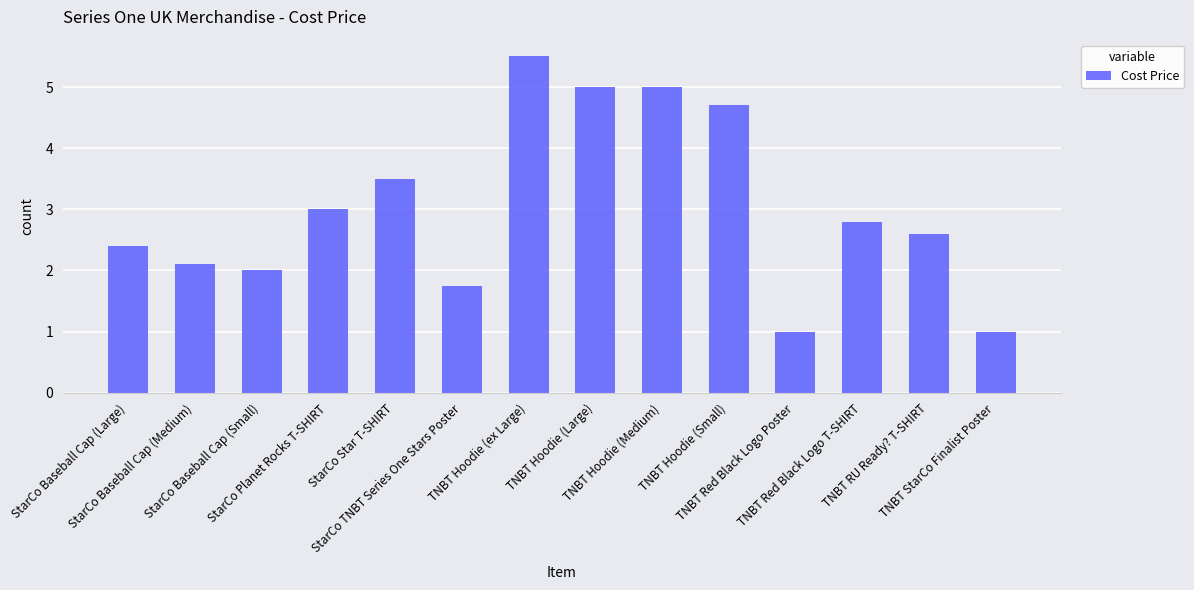

What is the value of the 7th bar from the left?

5.5